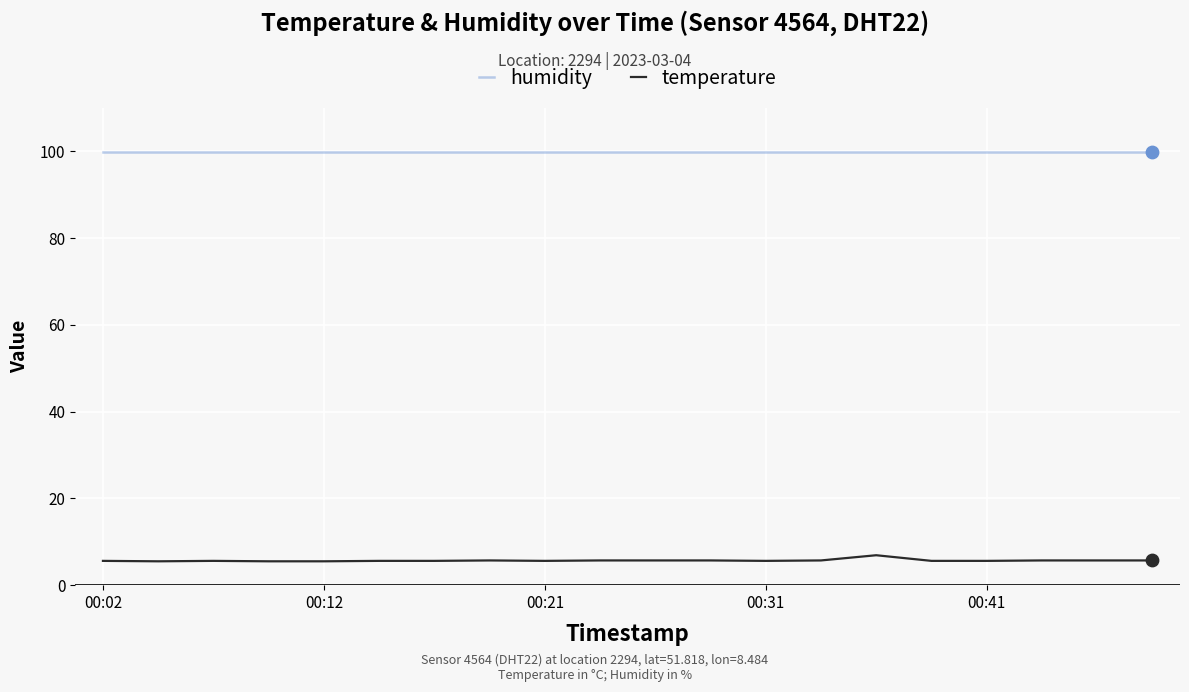

Which series has the largest total across all categories?

humidity